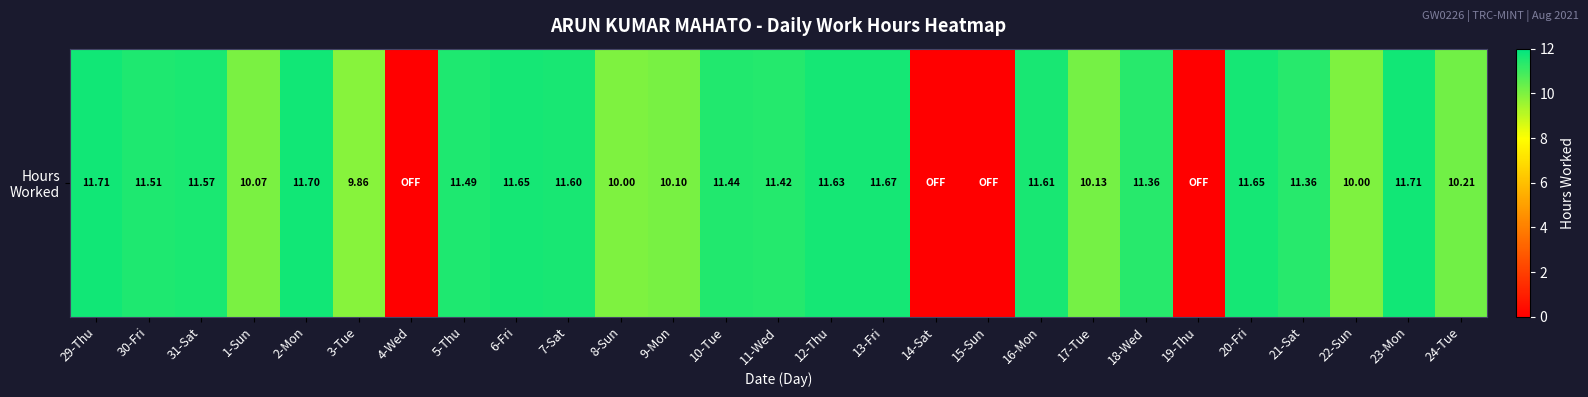

What is the difference between the values at 12-Thu and 18-Wed?

0.3